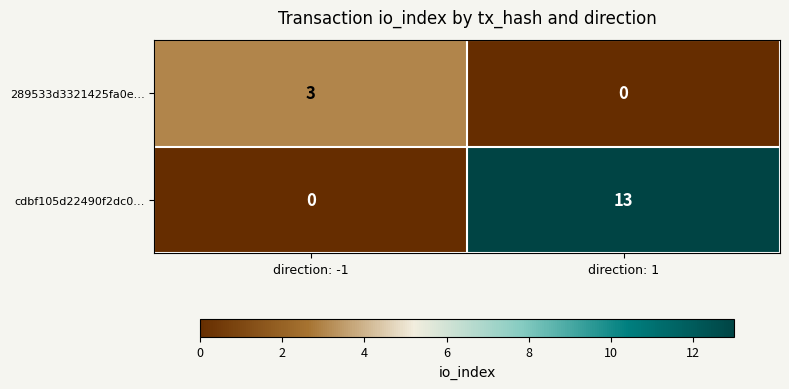

What is the difference between the maximum and minimum values in the 289533d3321425fa0e… series?

3